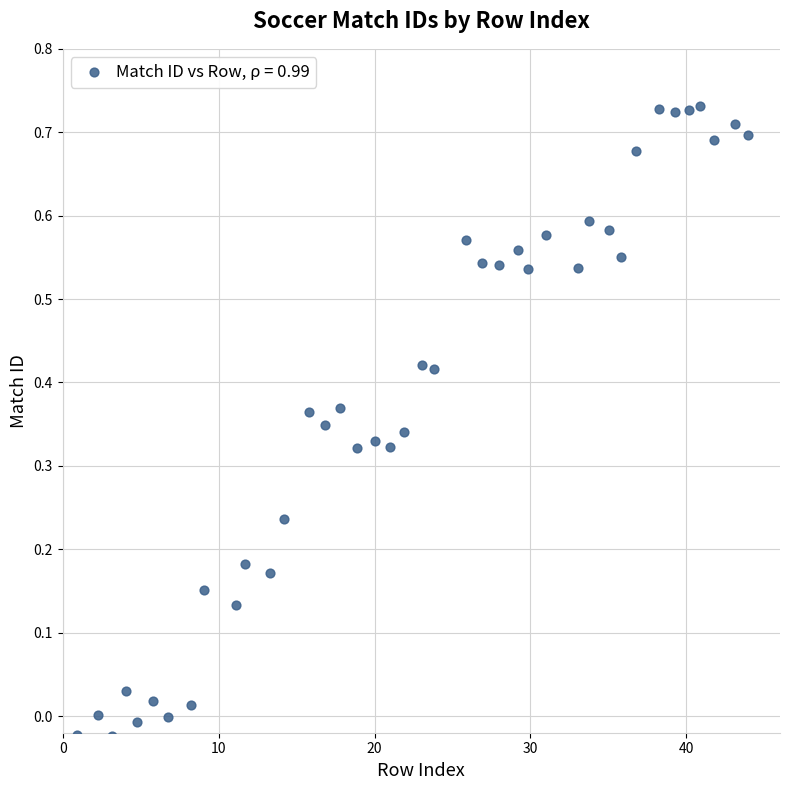

What is the range of X values (max minus min)?

43.0